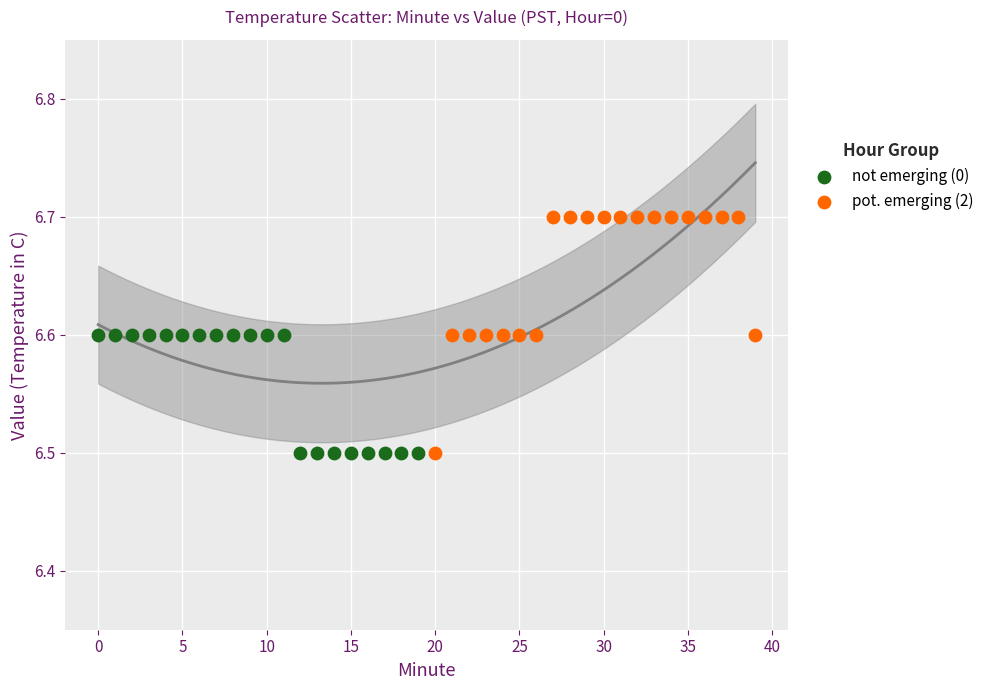

Which series has the widest spread of Y values?

pot. emerging (2)